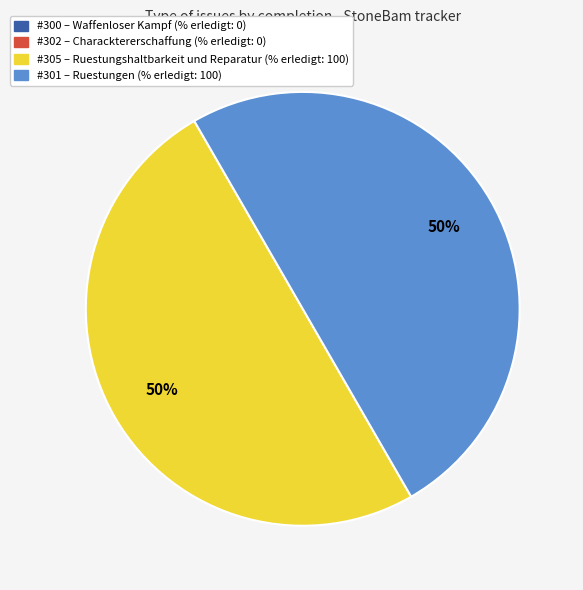

To the nearest percent, what is the difference between the largest and smallest slice percentages?

50%